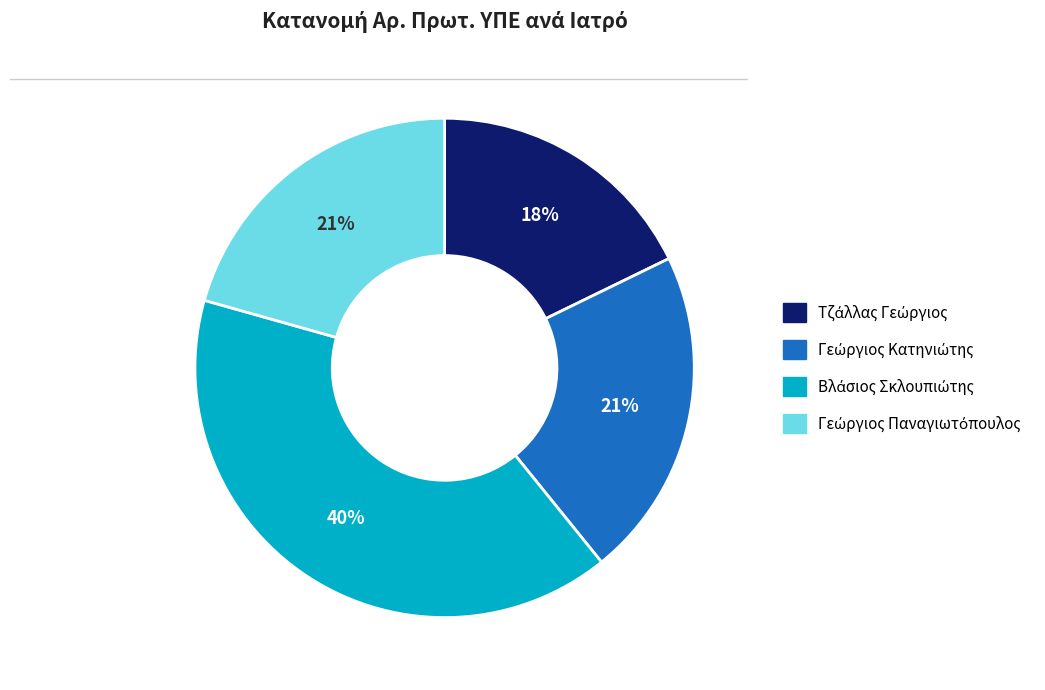

Is there any slice that represents more than half of the pie?

No